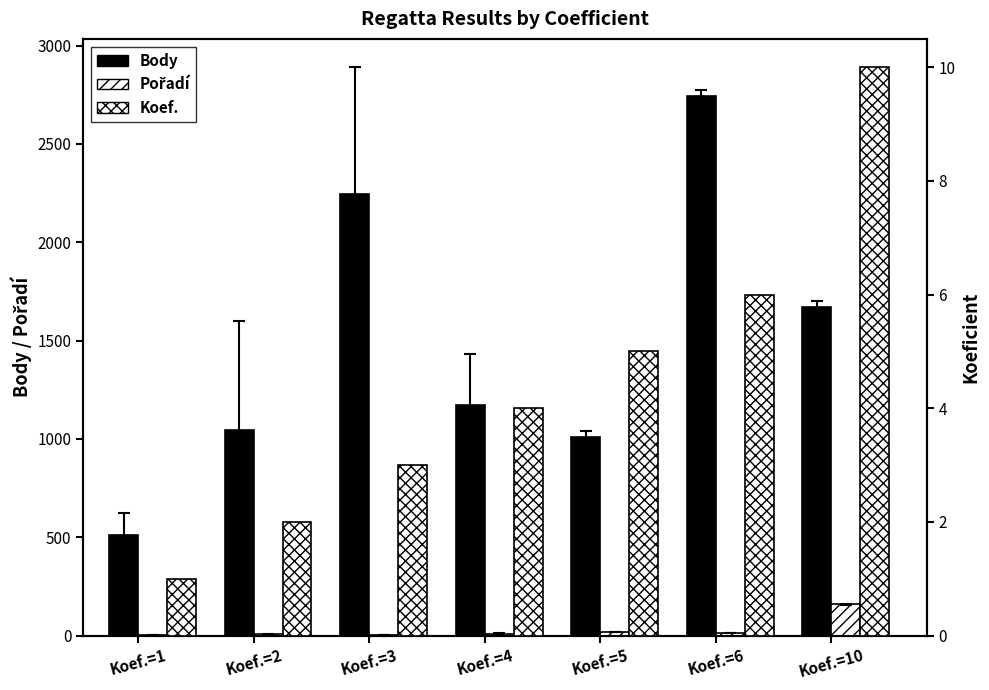

Is it true that Koef. equals 6.0 at Koef.=6?

True